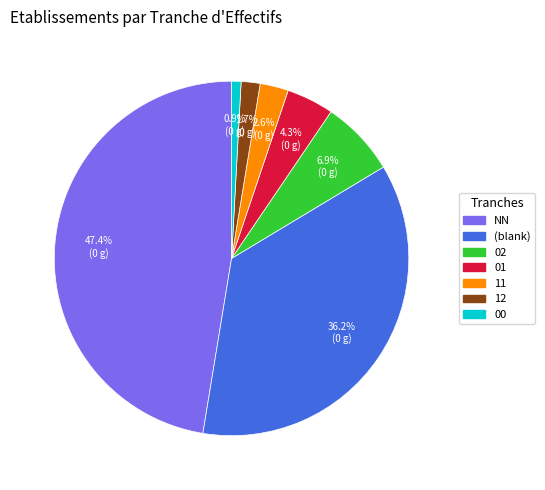

Does NN represent more than half of the total?

No